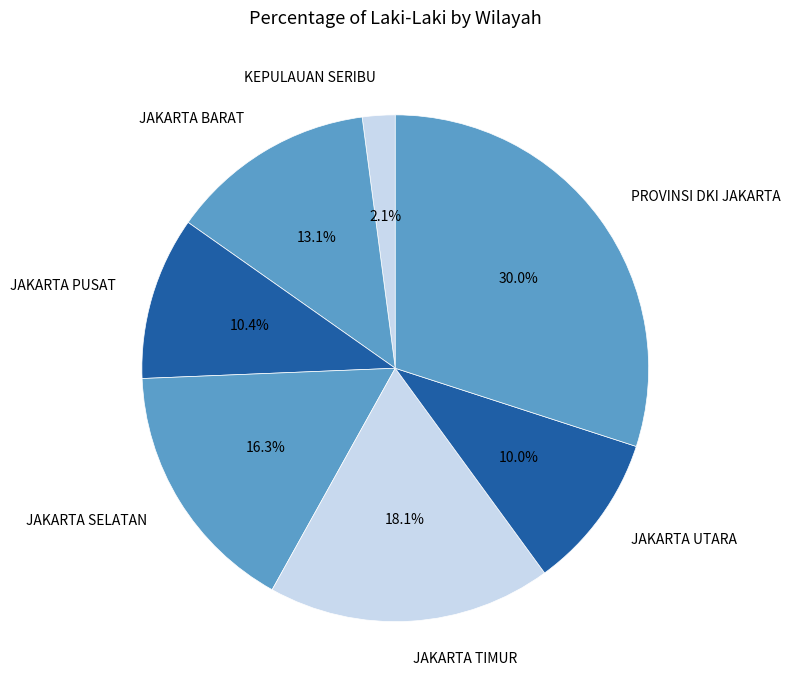

To the nearest percent, what percentage of the pie is JAKARTA SELATAN?

16%